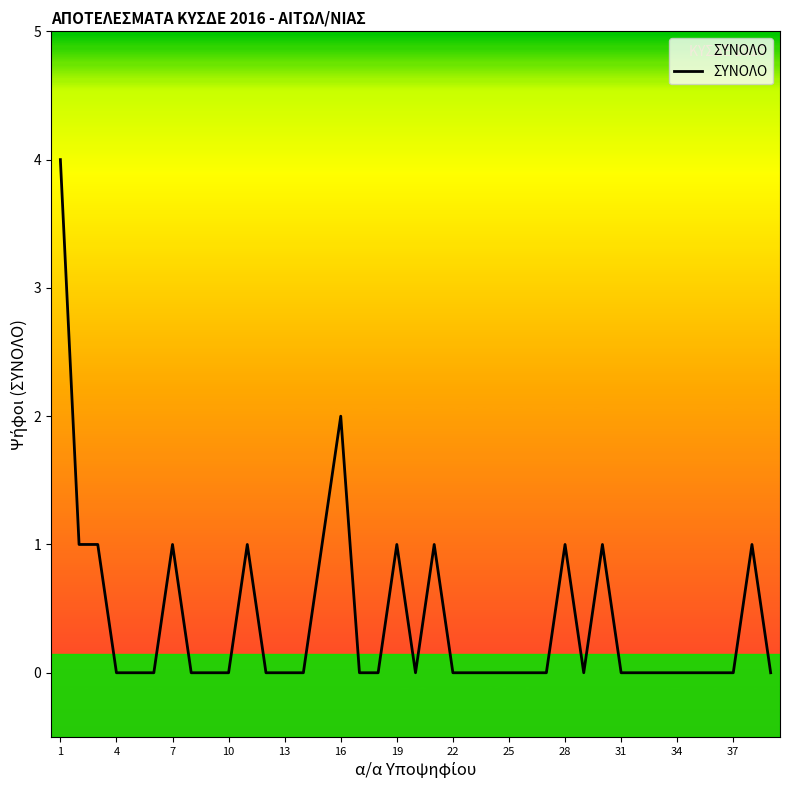

What is the difference between the maximum and minimum values?

4